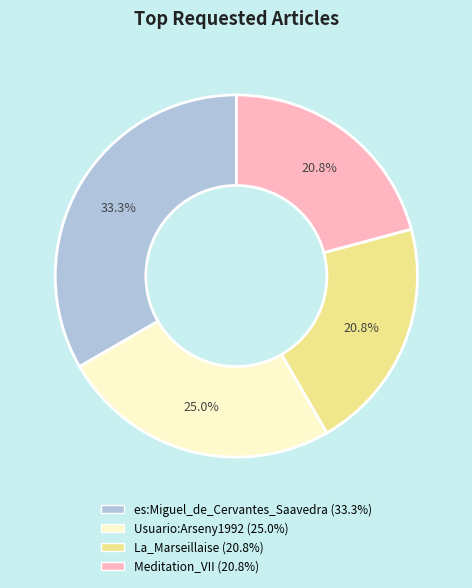

How much of the chart is everything except Meditation_VII?

79.2%